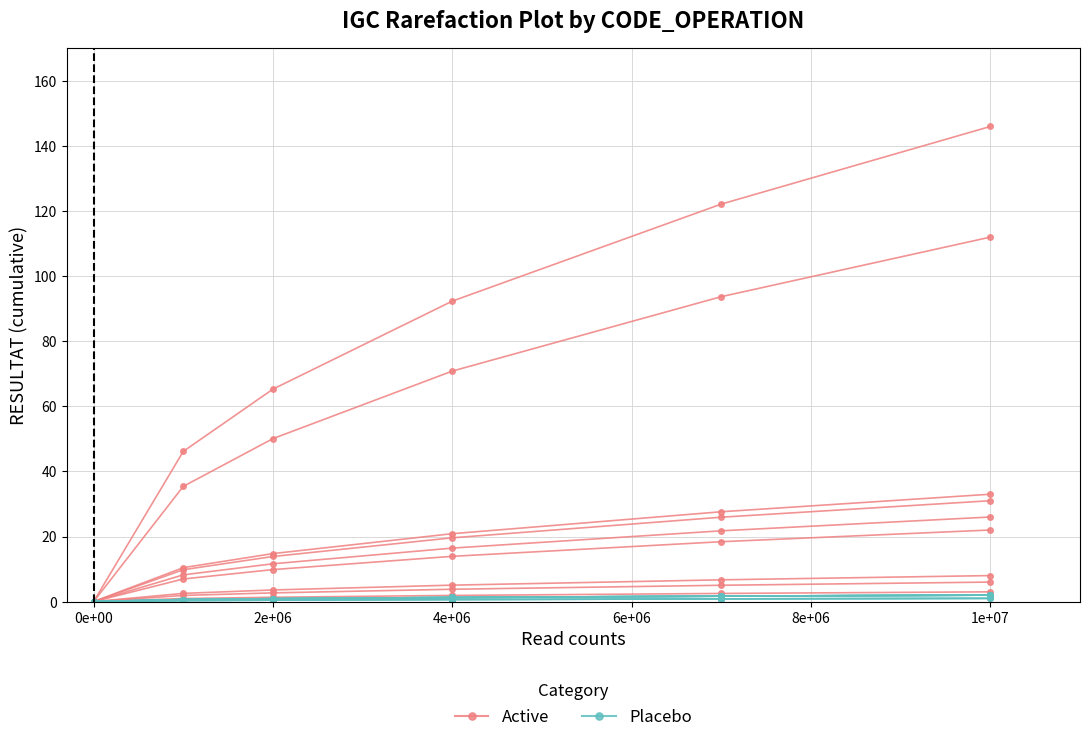

What is the value of the Active point at the 3rd from the left?

65.3